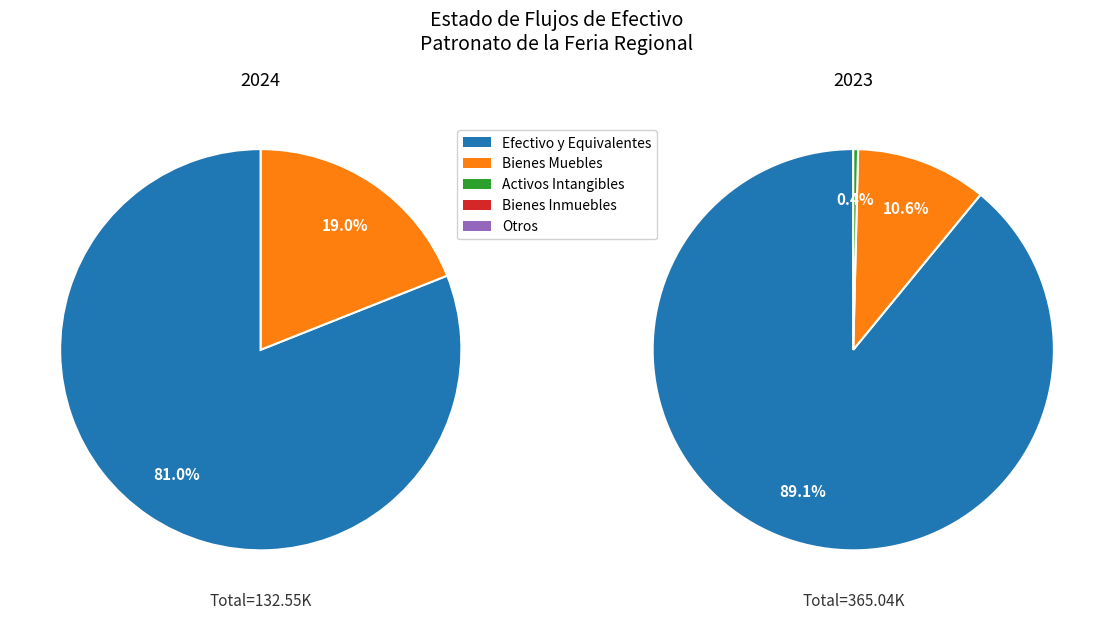

True or false: Activos Intangibles accounts for 1% of the total.

False